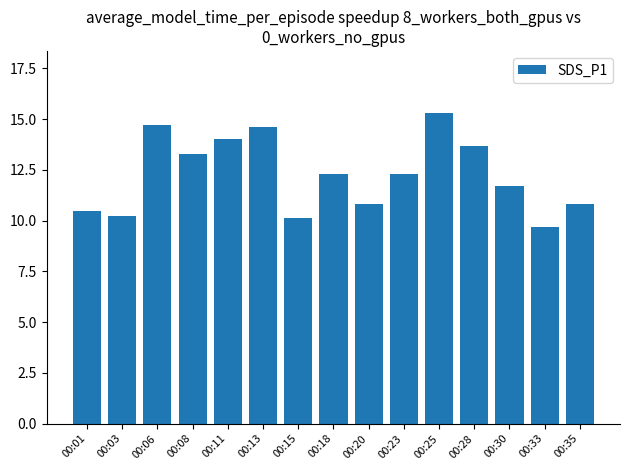

Reading left to right, list all the values displayed in this chart.

00:01=10.5	00:03=10.2	00:06=14.7	00:08=13.3	00:11=14.0	00:13=14.6	00:15=10.1	00:18=12.3	00:20=10.8	00:23=12.3	00:25=15.3	00:28=13.7	00:30=11.7	00:33=9.7	00:35=10.8